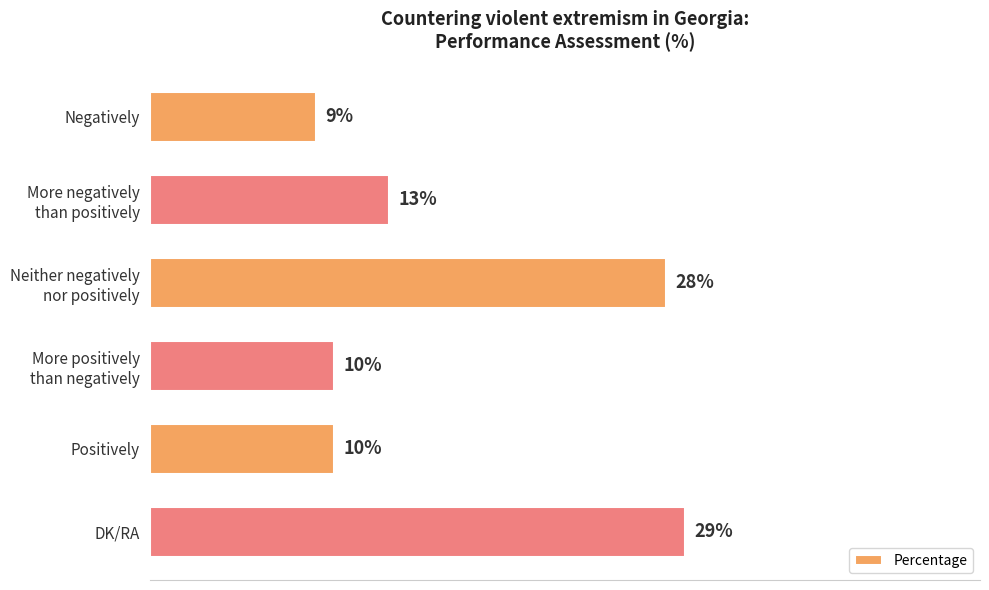

Which category has the lowest value across all series?

Negatively